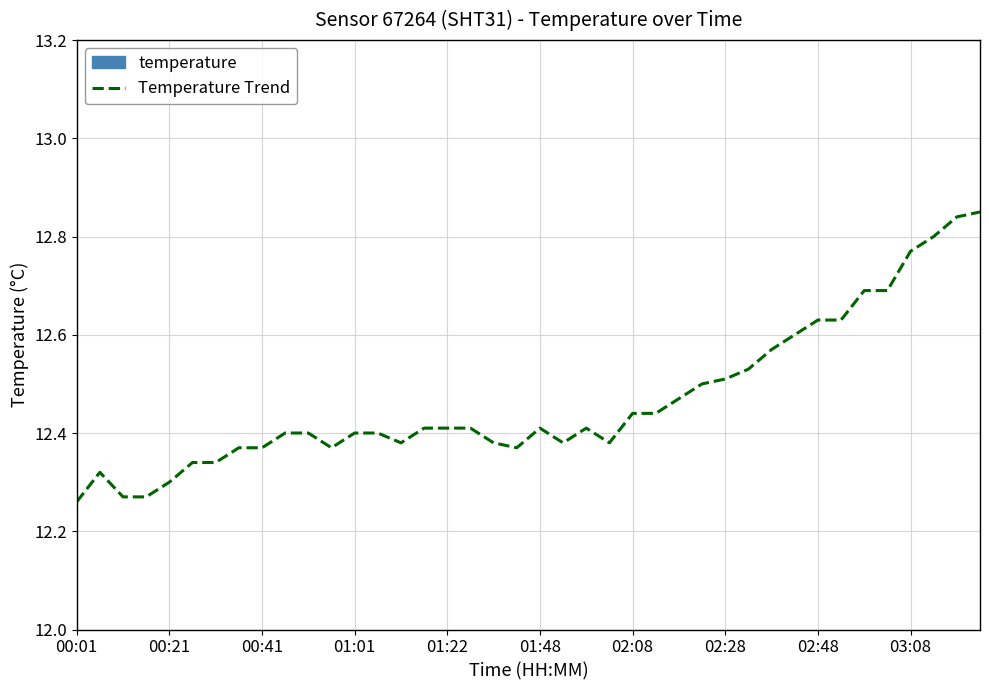

What is the difference between the maximum and minimum values?

0.6